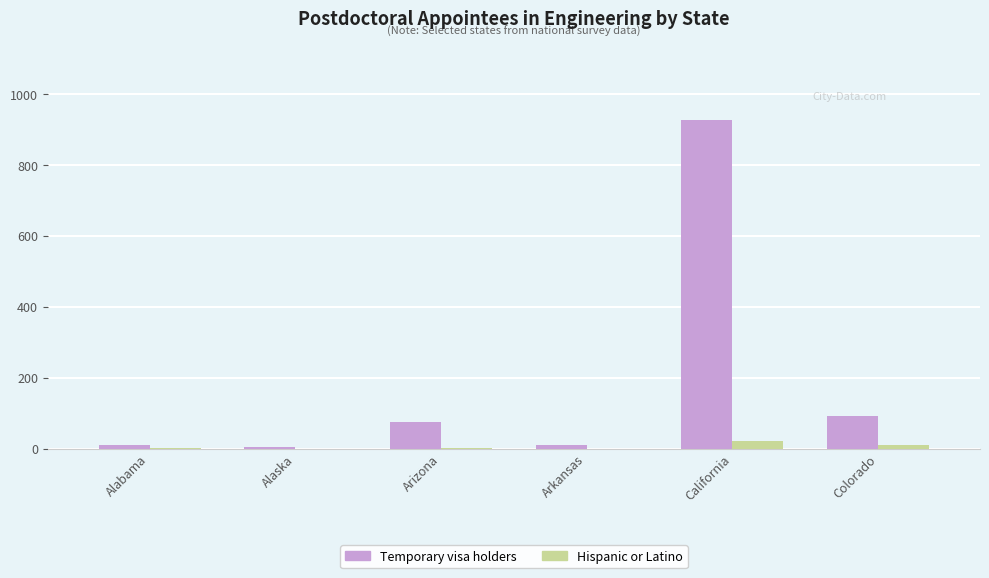

Is the value of Hispanic or Latino at Alabama greater than the value of Temporary visa holders at Colorado?

No